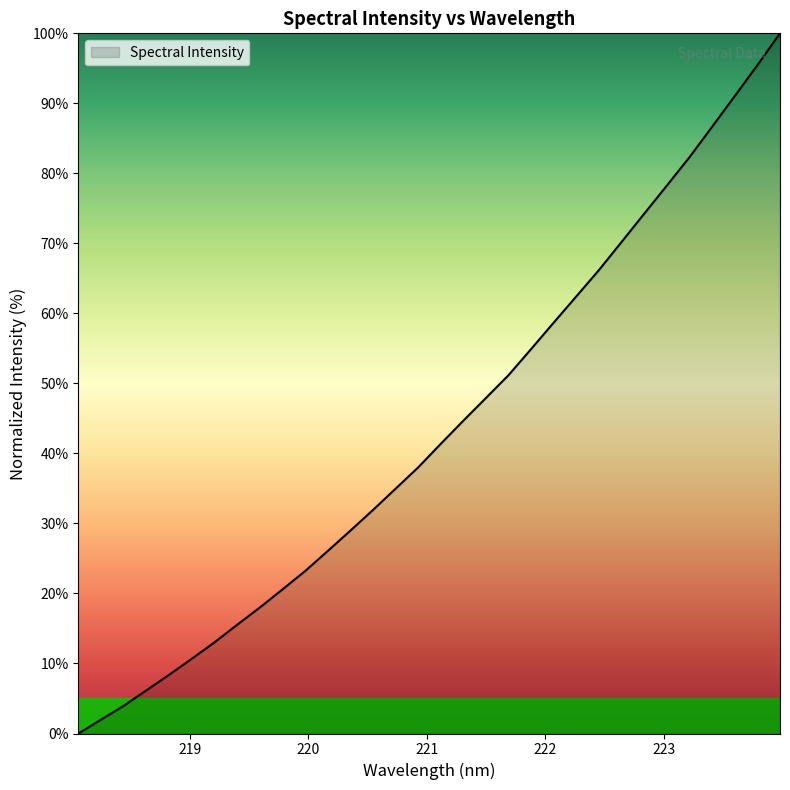

What is the maximum value shown in the chart?

100.0